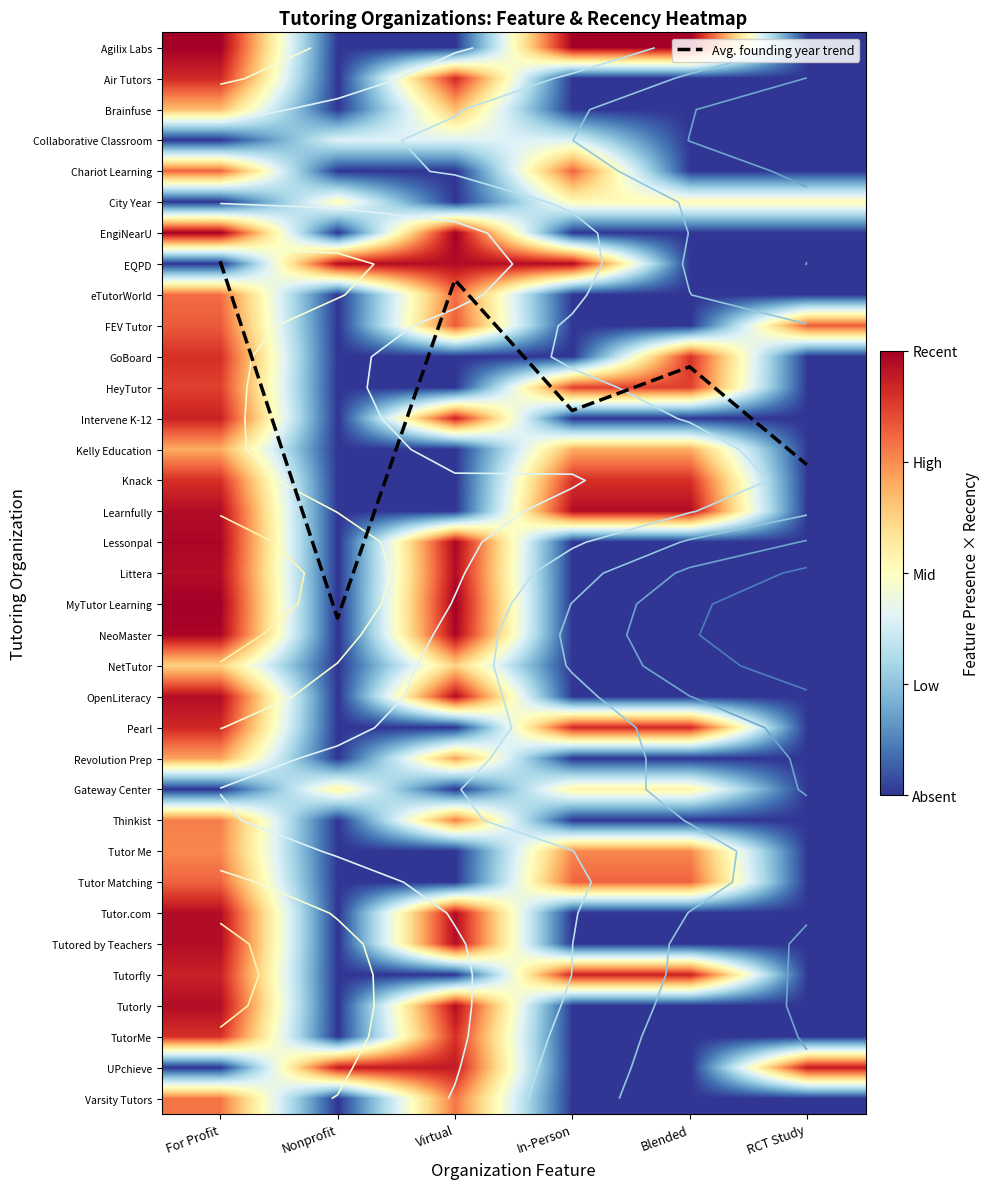

Rank the series at Virtual from lowest to highest value.

Agilix Labs, Chariot Learning, City Year, GoBoard, HeyTutor, Kelly Education, Knack, Learnfully, Pearl, Gateway Center, Tutor Me, Tutor Matching, Tutorfly, Collaborative Classroom, NetTutor, Brainfuse, Revolution Prep, Thinkist, Varsity Tutors, eTutorWorld, FEV Tutor, TutorMe, Air Tutors, Intervene K-12, UPchieve, EQPD, Littera, OpenLiteracy, Tutor.com, Tutored by Teachers, Tutorly, Lessonpal, NeoMaster, EngiNearU, MyTutor Learning, Avg. founding year trend